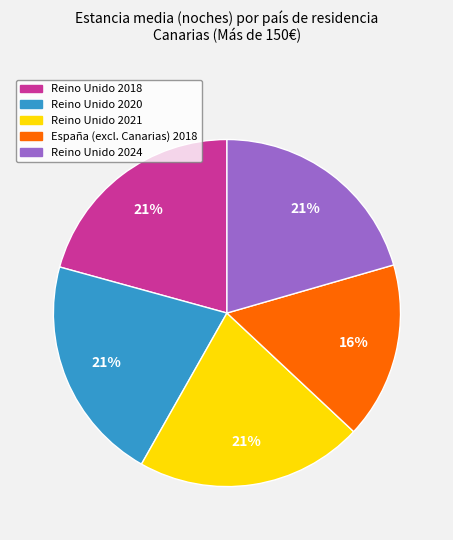

How many slices are in this pie chart?

5